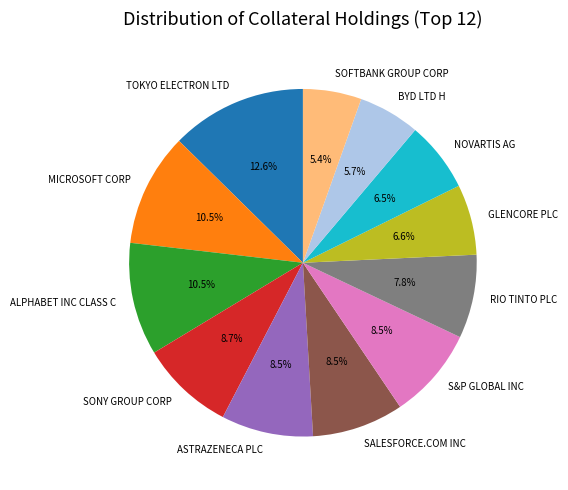

Combined, what portion of the pie is SALESFORCE.COM INC and RIO TINTO PLC?

16.3%